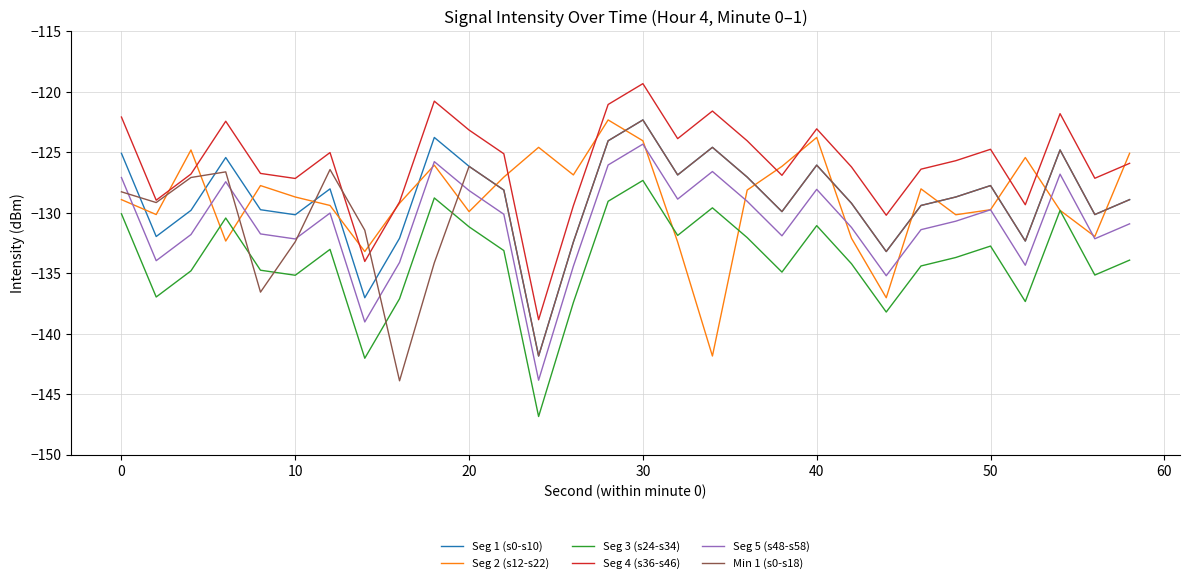

What is the minimum value shown in the chart?

-146.8